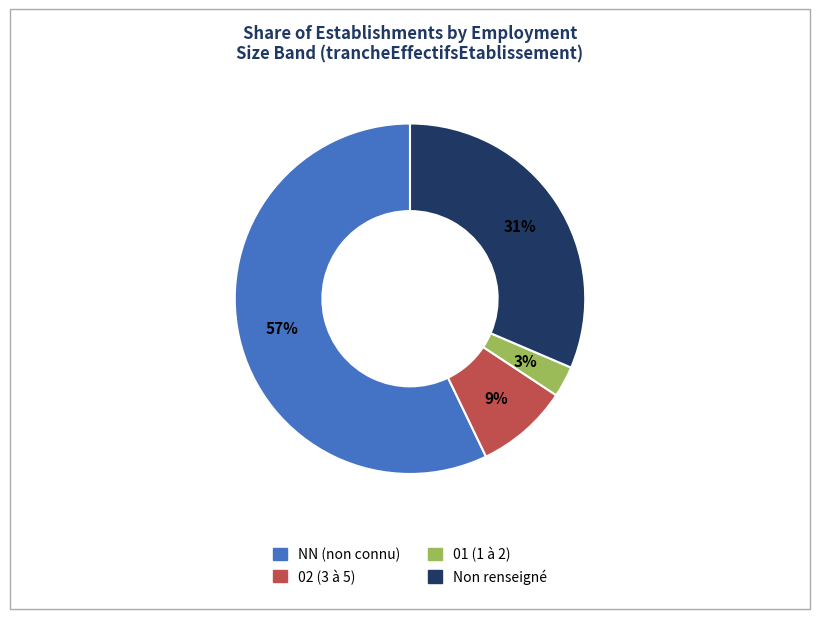

Is there any slice that represents more than half of the pie?

Yes